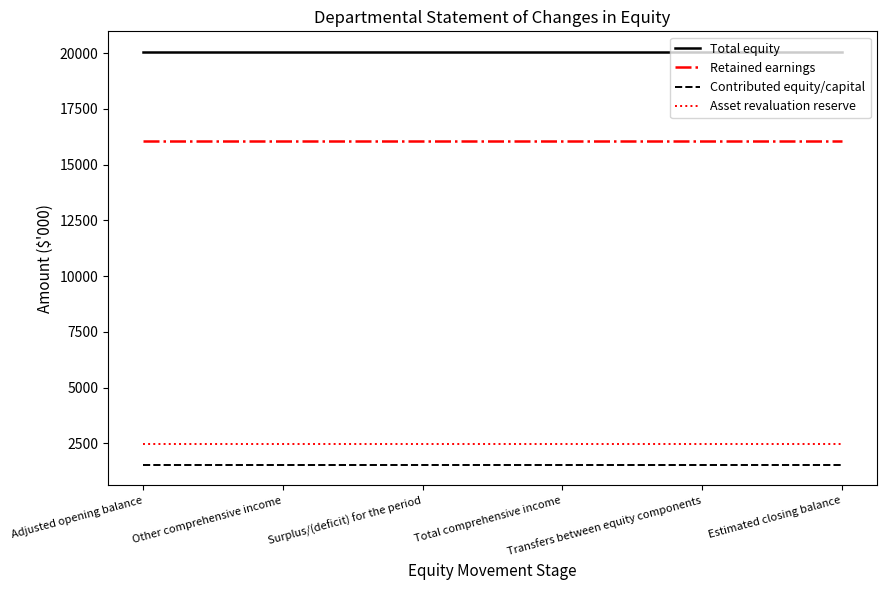

The Total equity series shows 20049 at Transfers between equity components. True or false?

True